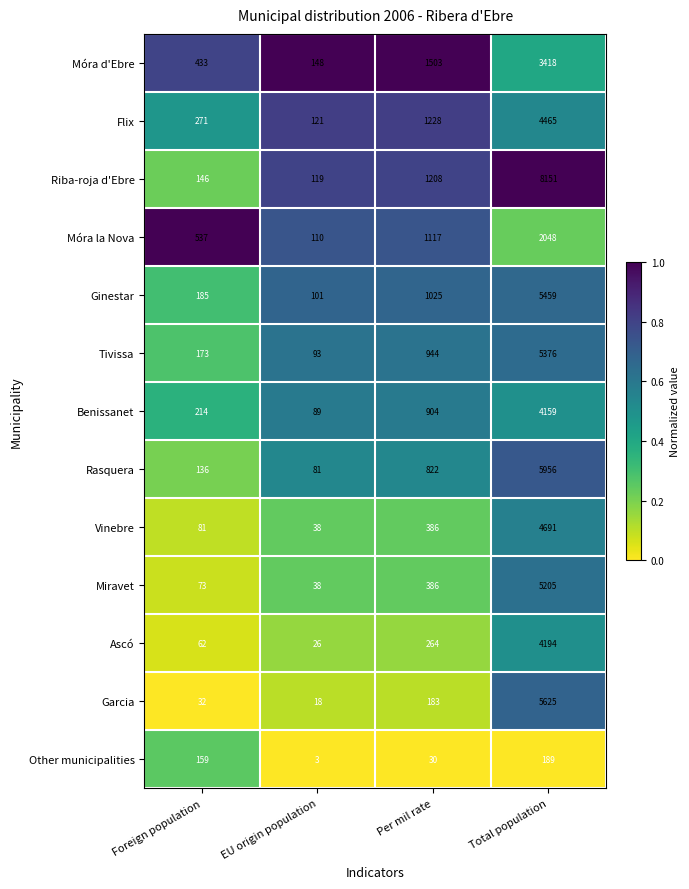

Read the Benissanet value at Total population, to the nearest 50.

4150